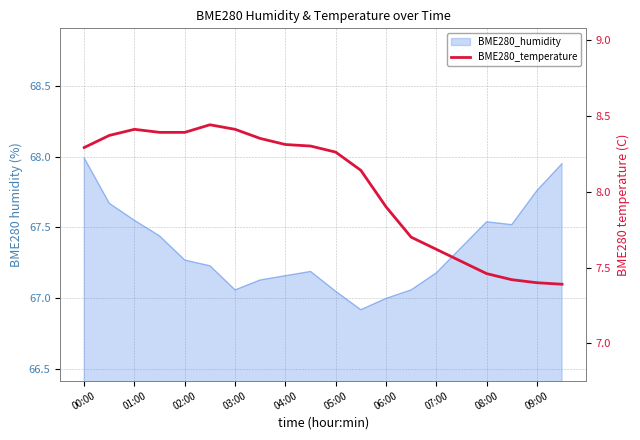

At which category does the chart reach its minimum across all series?

19